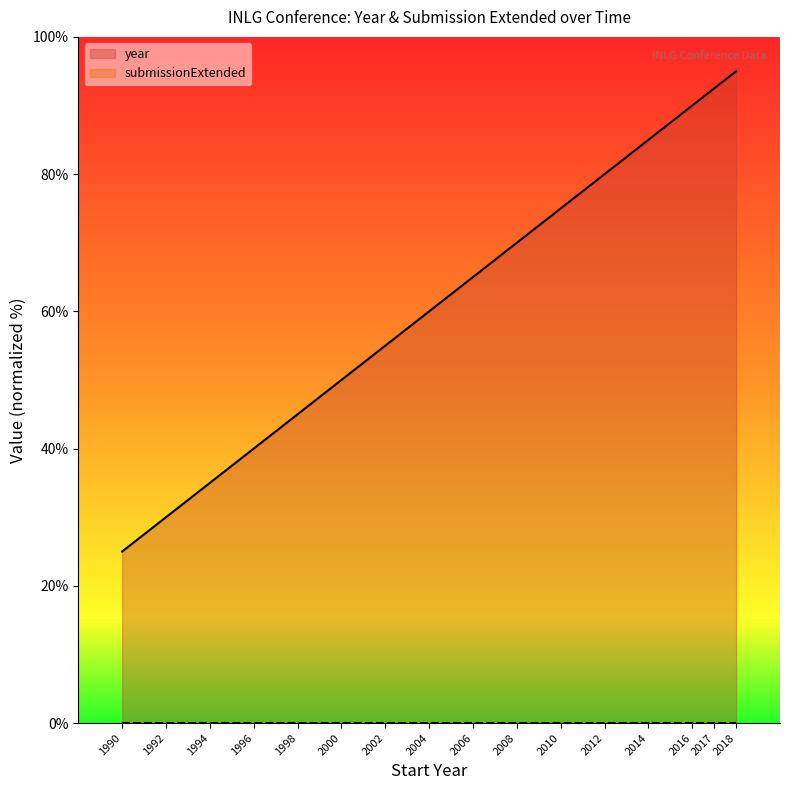

Count the number of data series in this chart.

2